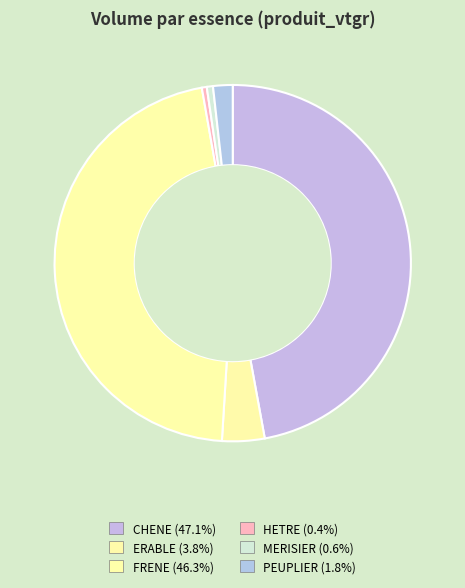

Count the number of slices in the pie.

6